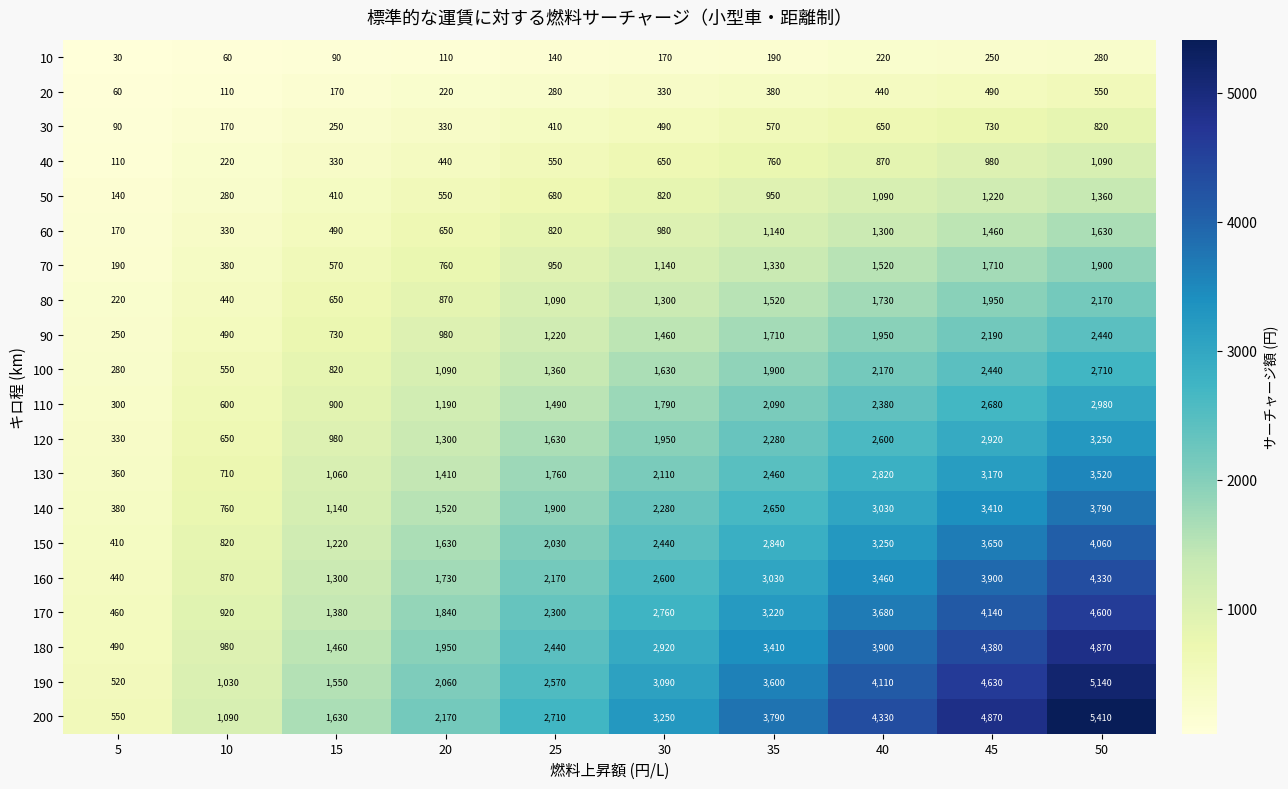

What is the difference between the highest and lowest values at 25?

2570